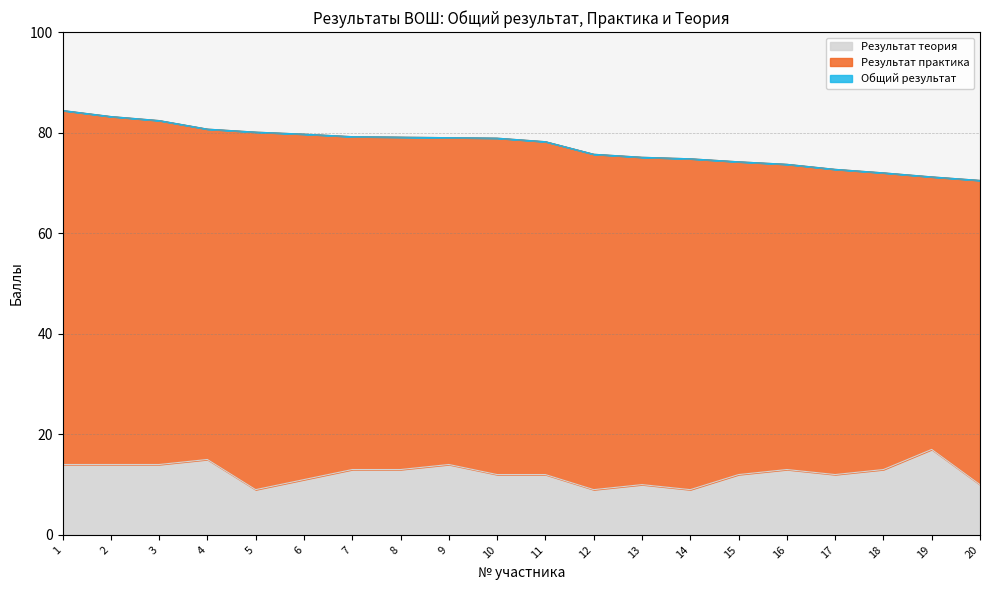

True or false: Результат теория and Общий результат intersect in this chart.

False